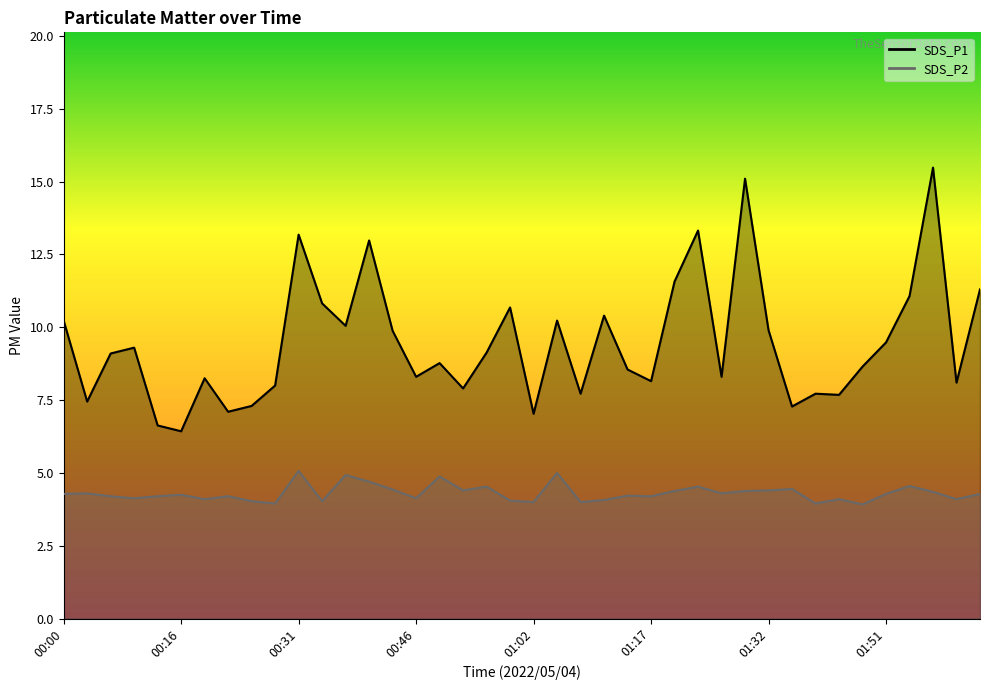

True or false: SDS_P1 has more than 1 points higher than both neighbors.

True